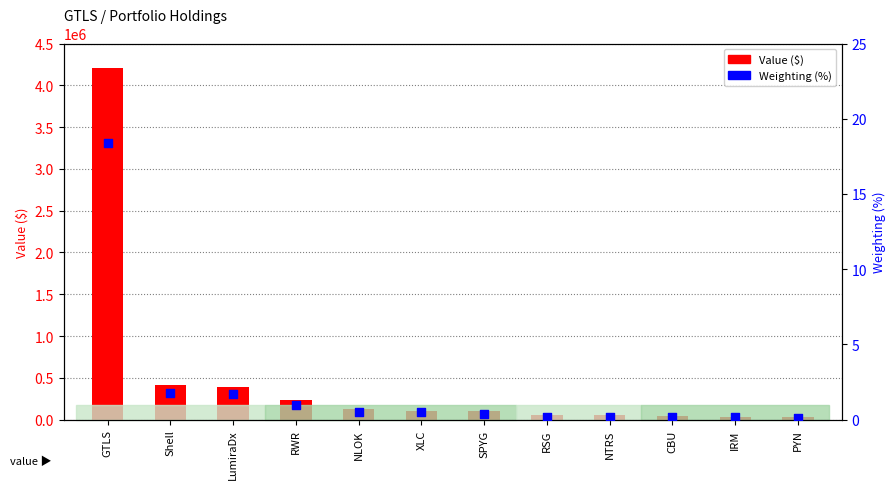

At which category is the sum across all series the highest?

GTLS